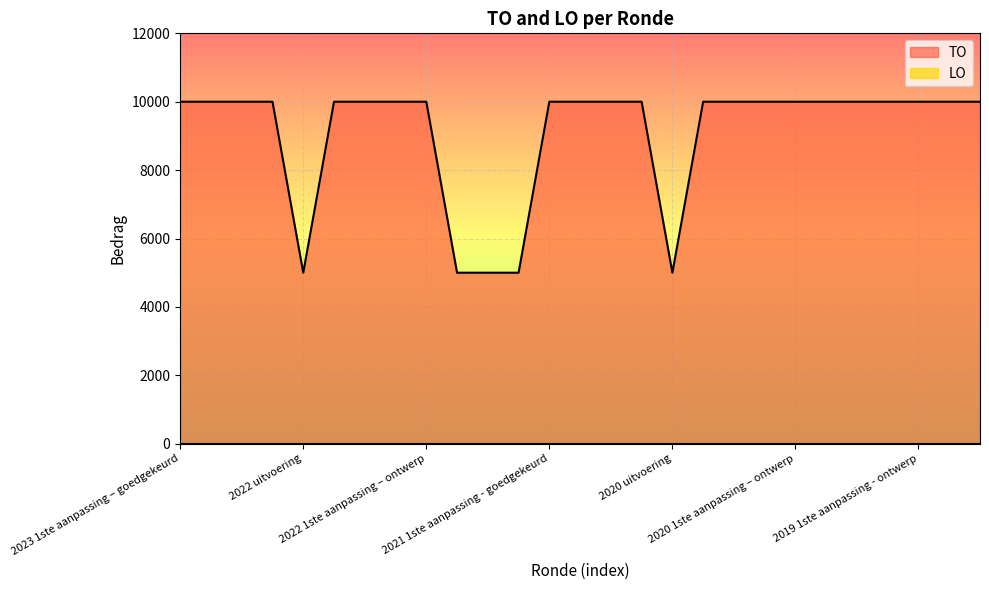

List the labels in order of value, largest first.

2023 1ste aanpassing – goedgekeurd, 2023 1ste aanpassing – ontwerp, 2023 Opmaak – goedgekeurd, 2023 Opmaak - ontwerp, 2022 2de aanpassing – goedgekeurd, 2022 2de aanpassing – ontwerp, 2022 1ste aanpassing – goedgekeurd, 2022 1ste aanpassing – ontwerp, 2021 1ste aanpassing - goedgekeurd, 2021 1ste aanpassing – ontwerp, 2021 Opmaak - goedgekeurd, 2021 Opmaak - ontwerp, 2020 2de aanpassing - goedgekeurd, 2020 2de aanpassing - ontwerp, 2020 1ste aanpassing - goedgekeurd, 2020 1ste aanpassing – ontwerp, 2020 Opmaak - goedgekeurd, 2020 Opmaak - ontwerp, 2019 1ste aanpassing – goedgekeurd, 2019 1ste aanpassing - ontwerp, 2019 opmaak - goedgekeurd, 2019 opmaak - ontwerp, 2022 uitvoering, 2022 Opmaak - goedgekeurd, 2022 Opmaak - ontwerp, 2021 uitvoering, 2020 uitvoering